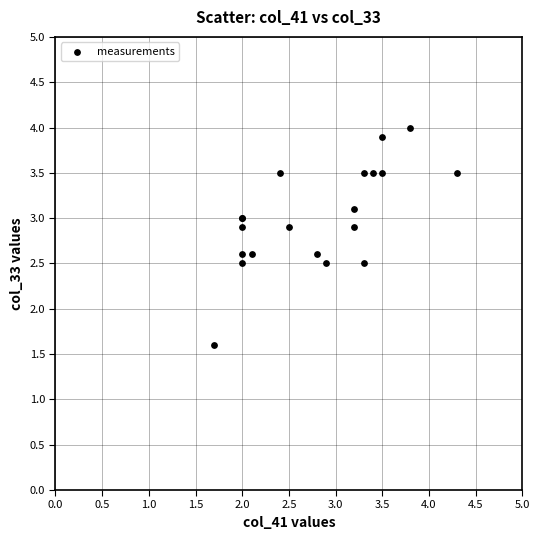

What Y value in the scatter plot is closest to 2?

1.6